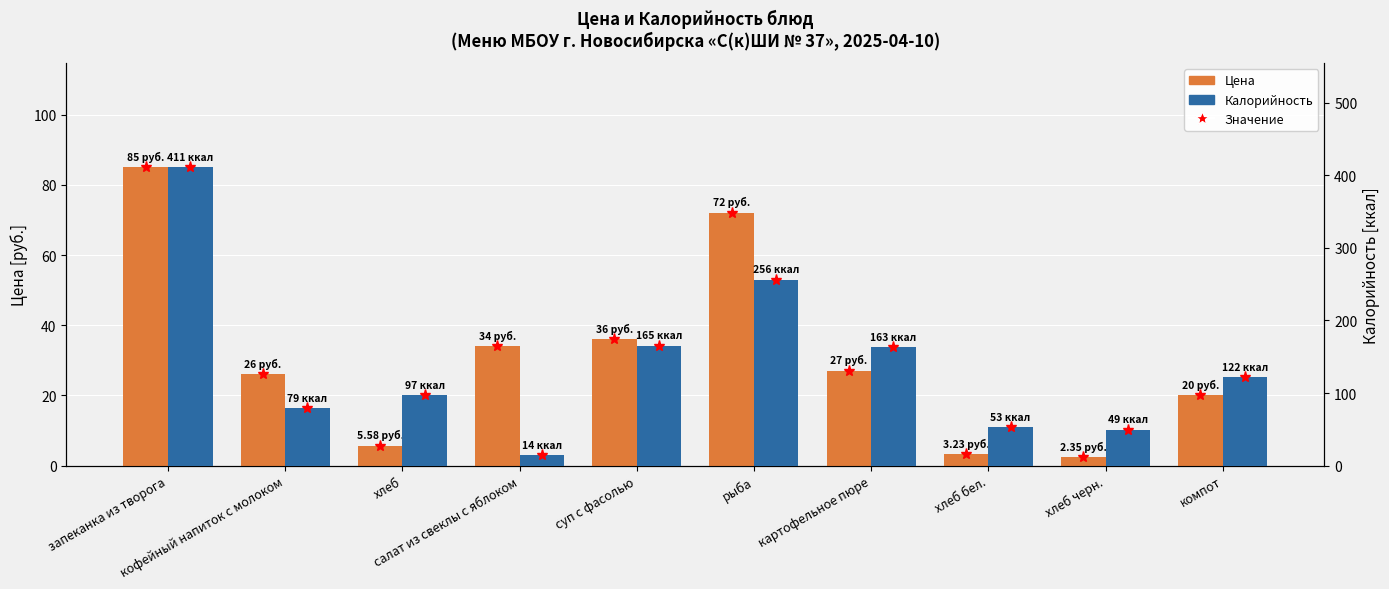

What is the value of the Цена bar at the 3rd from the left?

5.6